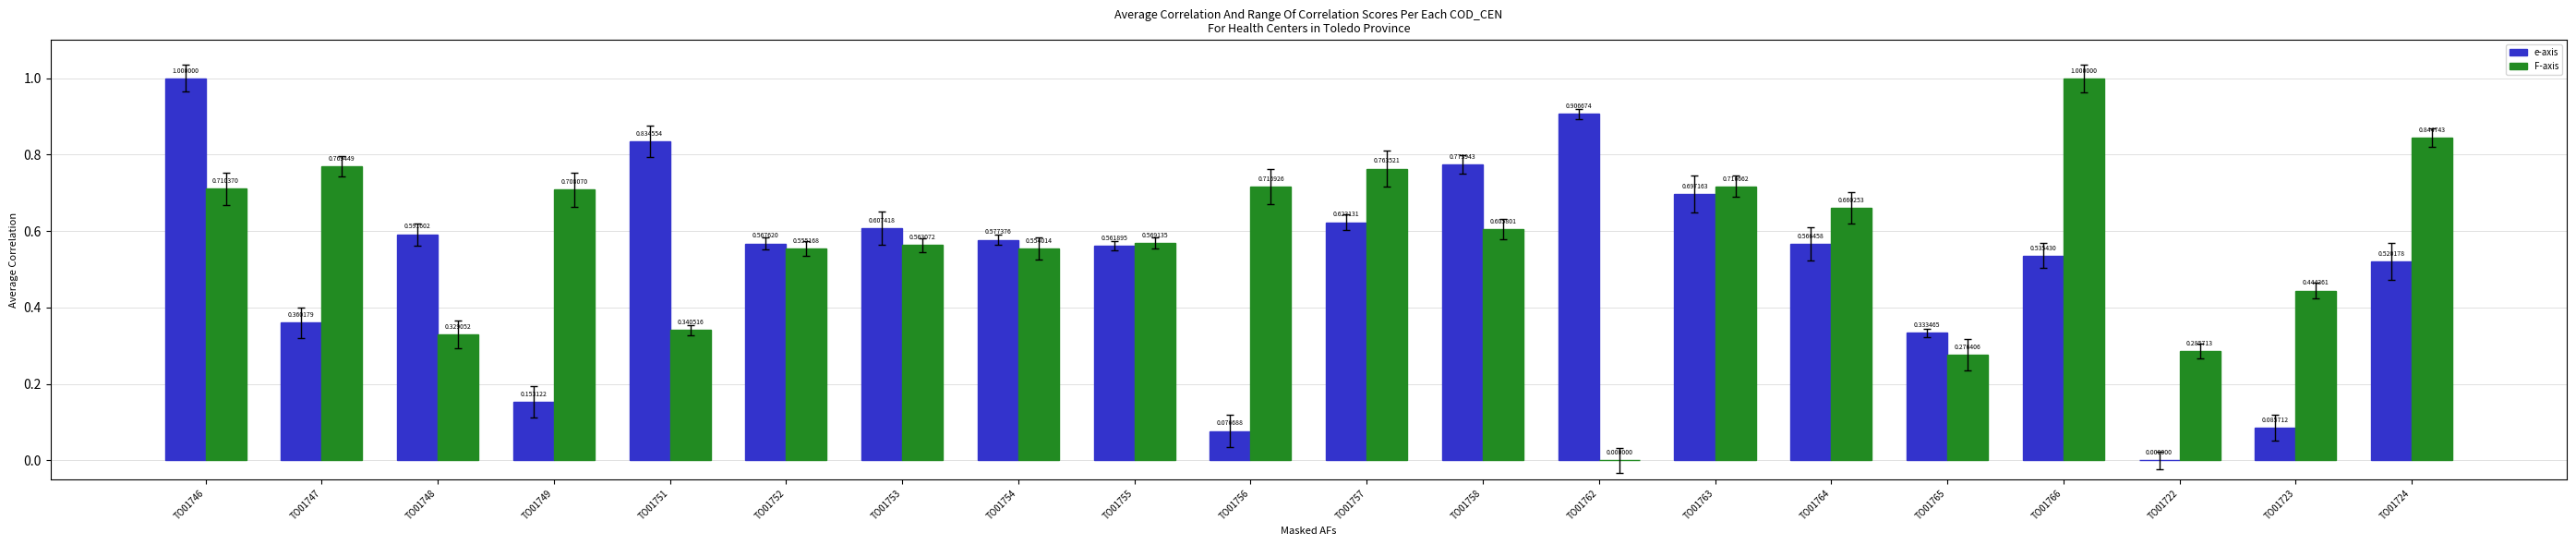

The value of F-axis at TO01756 is 0.7. True or false?

True